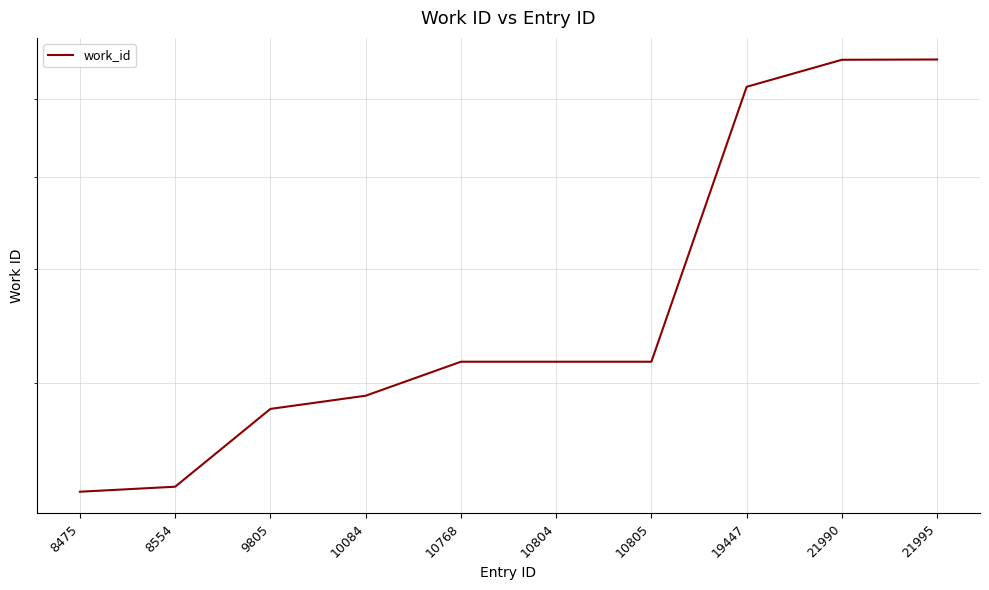

What is the change in value from 8554 to 9805?

+540